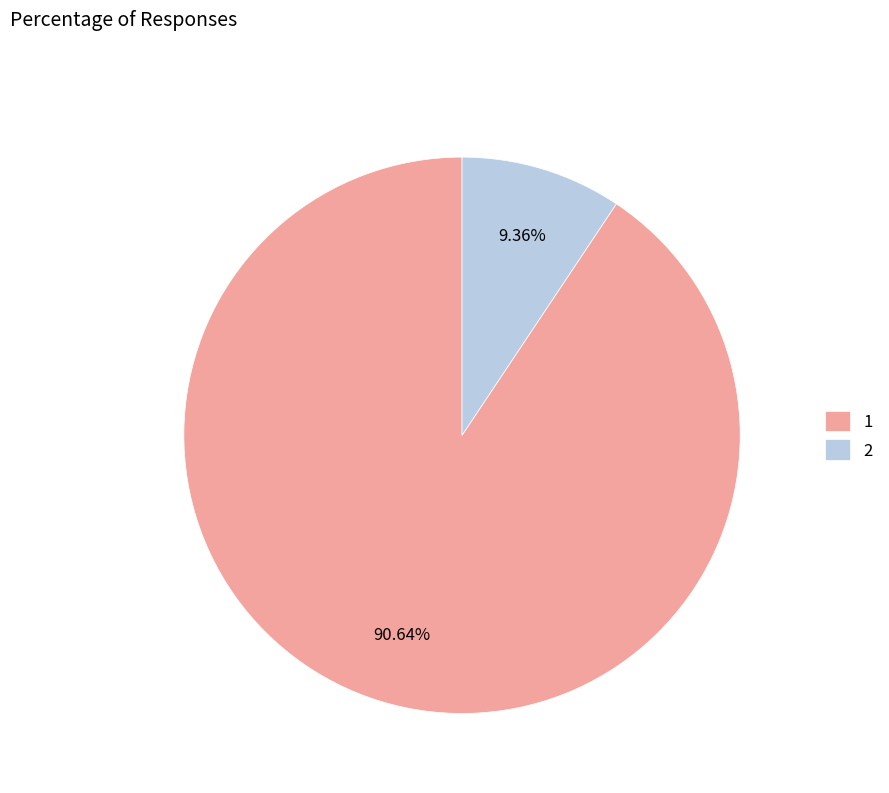

Is 2 the majority of the pie?

No